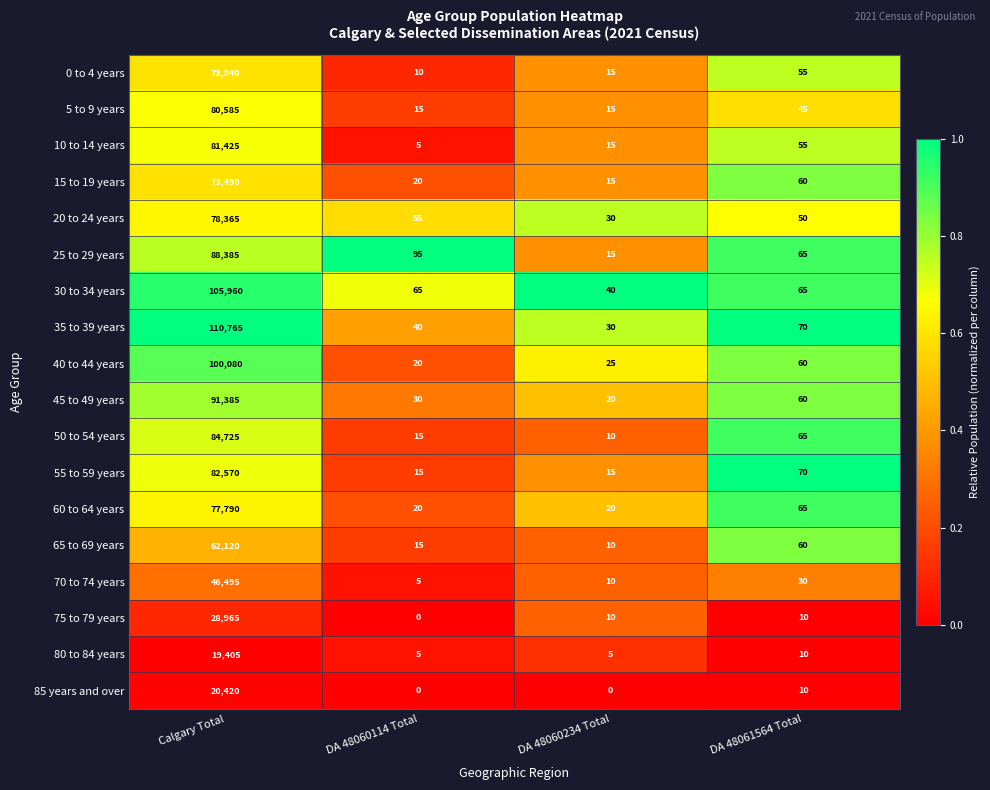

Rank the series at Calgary Total from highest to lowest value.

35 to 39 years, 30 to 34 years, 40 to 44 years, 45 to 49 years, 25 to 29 years, 50 to 54 years, 55 to 59 years, 10 to 14 years, 5 to 9 years, 20 to 24 years, 60 to 64 years, 0 to 4 years, 15 to 19 years, 65 to 69 years, 70 to 74 years, 75 to 79 years, 85 years and over, 80 to 84 years